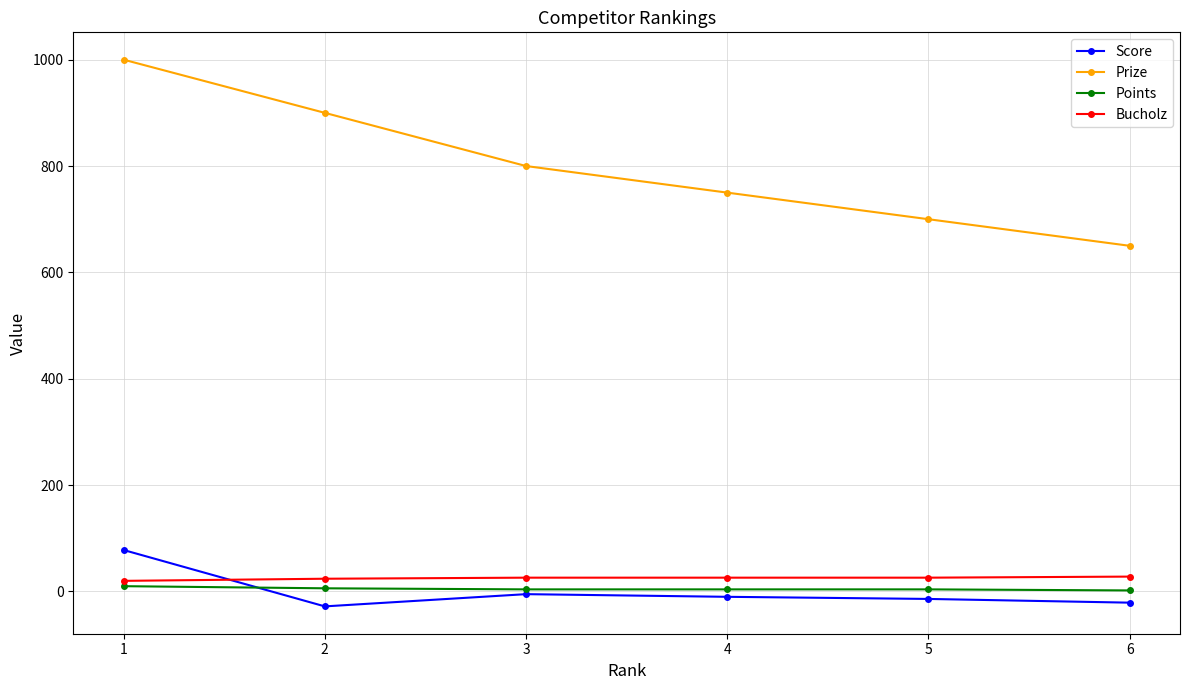

Which series has the largest total across all categories?

Prize